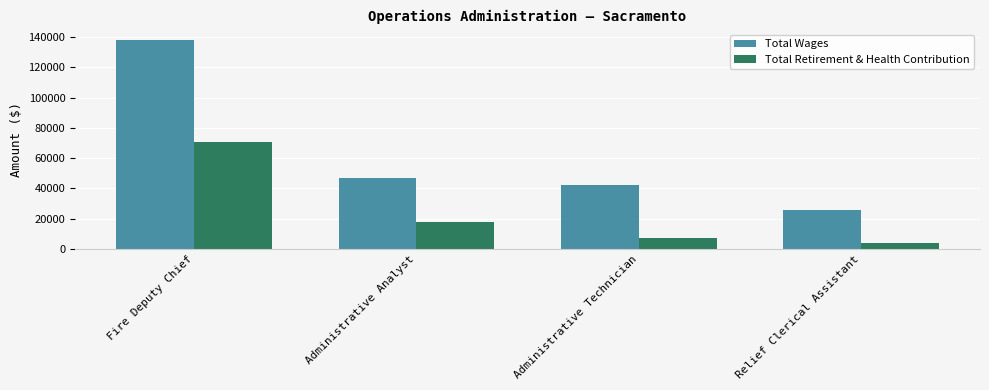

Which category has the lowest value in the Total Retirement & Health Contribution series?

Relief Clerical Assistant